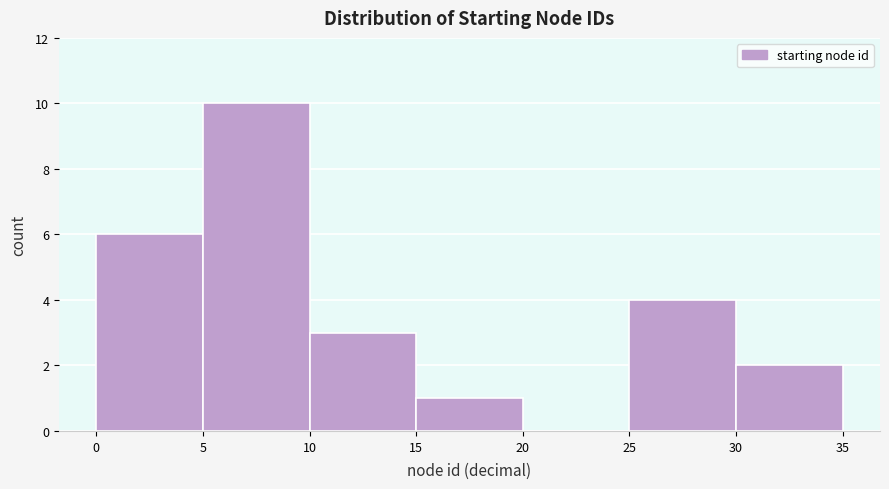

Reading left to right, list every bar in this chart as the range it spans on the x-axis followed by its height. The values are not printed on the chart, so give them approximately, as read against the axis.

0 to 5: 6
5 to 10: 10
10 to 15: 3
15 to 20: 1
20 to 25: 0
25 to 30: 4
30 to 35: 2